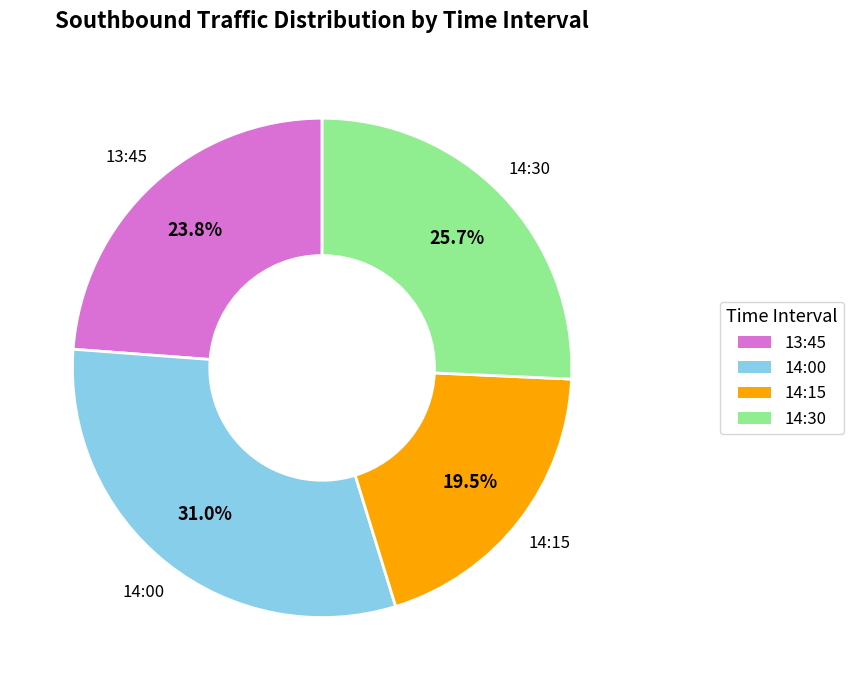

Does any single category account for the majority?

No